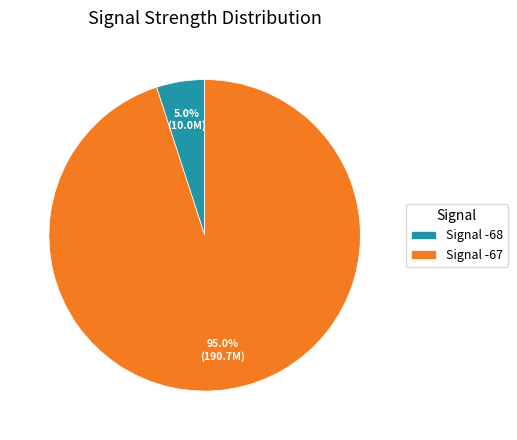

Count the number of slices in the pie.

2